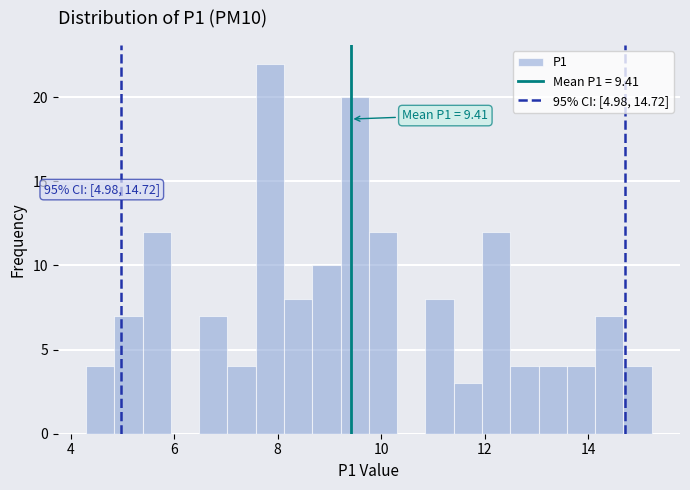

Around what value on the x-axis is the tallest bar? Give the approximate position of its centre, as read against the axis.

7.8